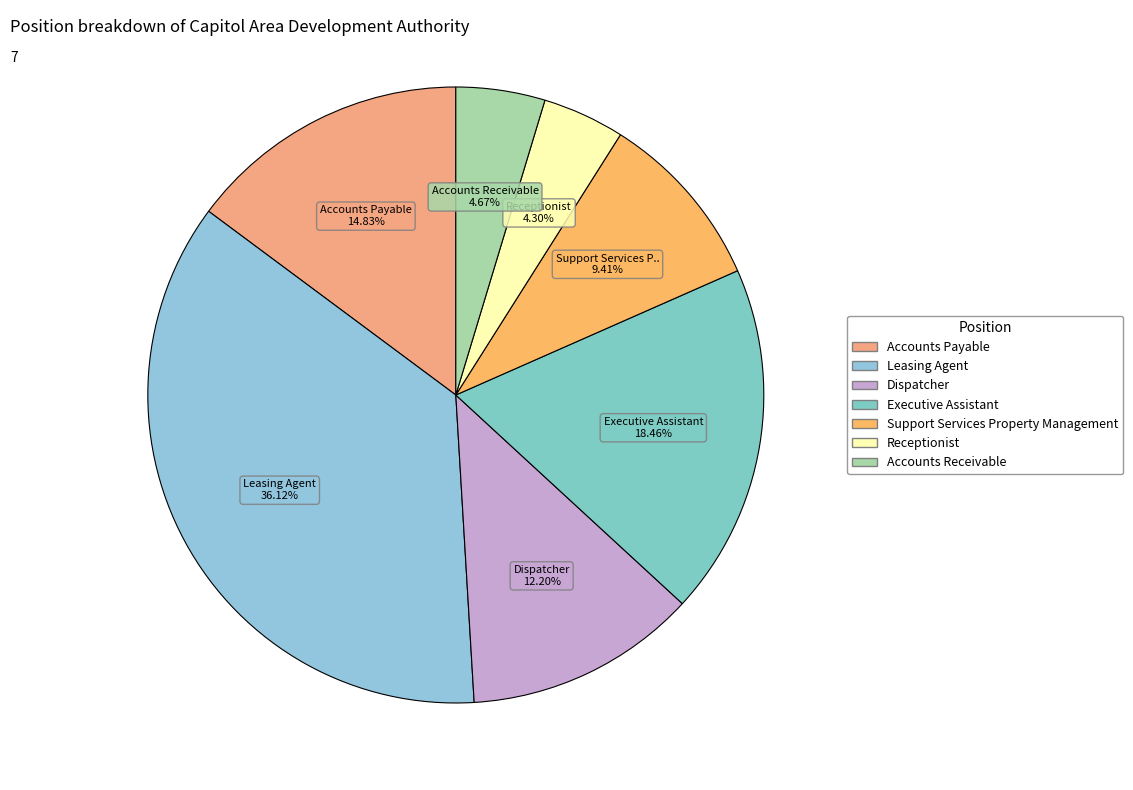

Between Accounts Payable and Receptionist, which is larger?

Accounts Payable